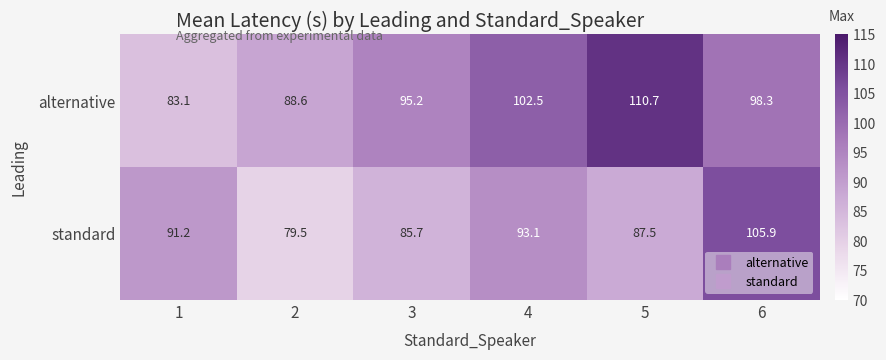

Reading right to left, extract all data points from this chart.

alternative: 98.3	110.7	102.5	95.2	88.6	83.1
standard: 105.9	87.5	93.1	85.7	79.5	91.2